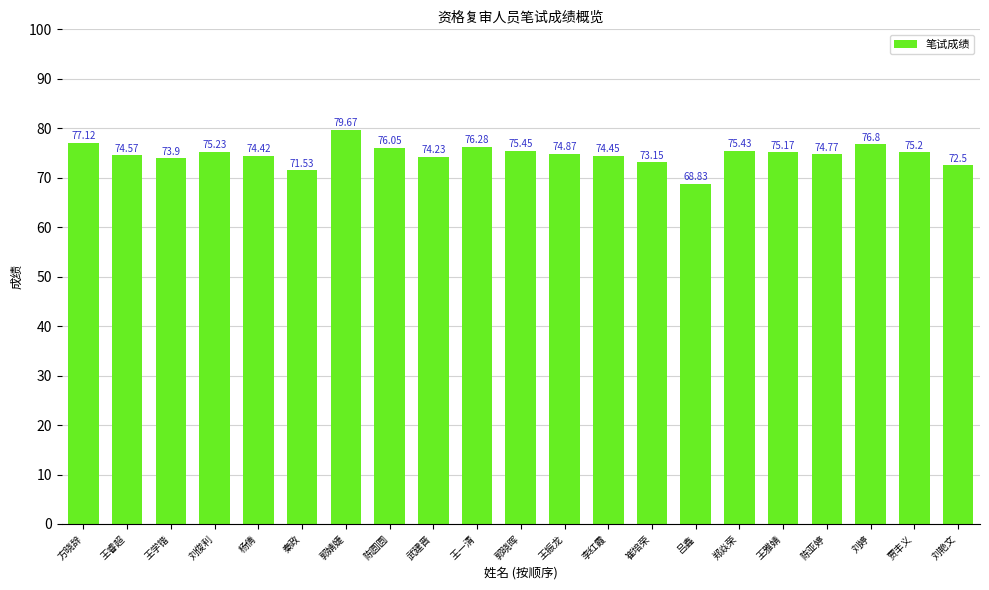

The chart shows a value of 76.8 at 刘婷. True or false?

True